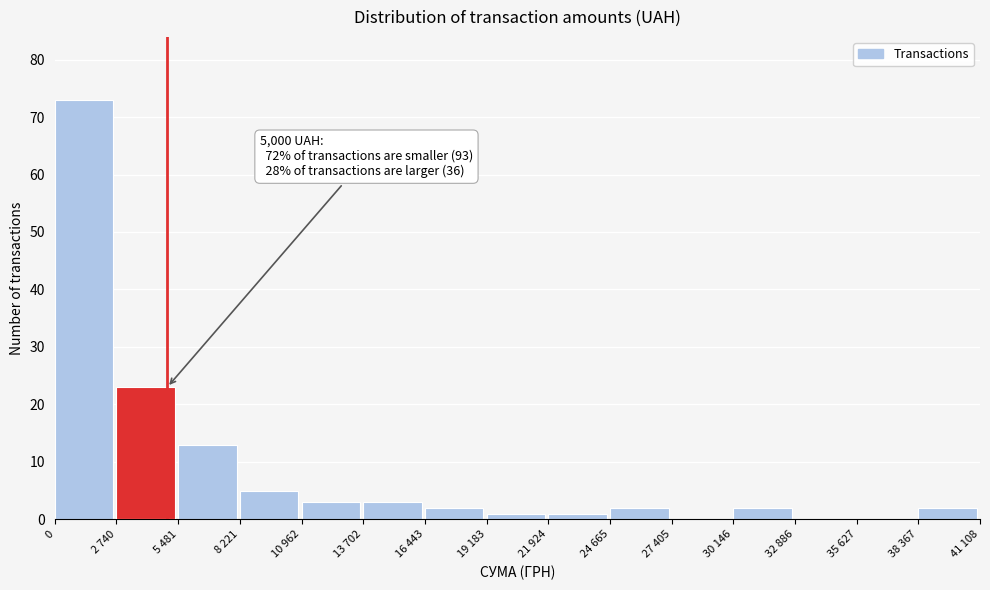

Reading right to left, what are all the values shown in this chart?

38 367=2	35 627=0	32 886=0	30 146=2	27 405=0	24 665=2	21 924=1	19 183=1	16 443=2	13 702=3	10 962=3	8 221=5	5 481=13	2 740=23	0=73